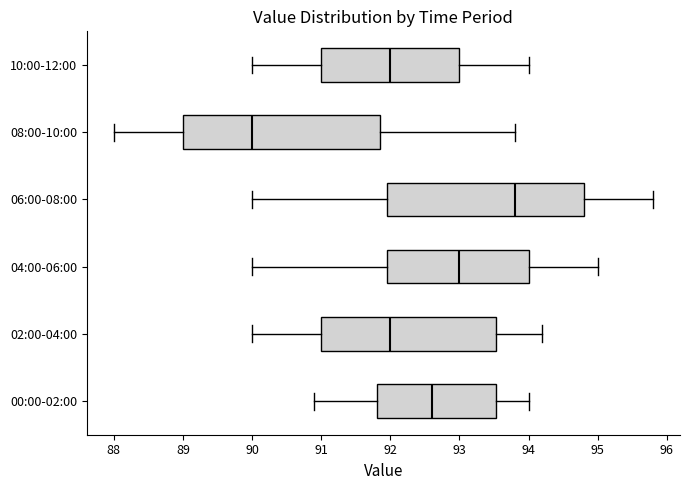

Which box has the furthest to the left median line?

08:00-10:00